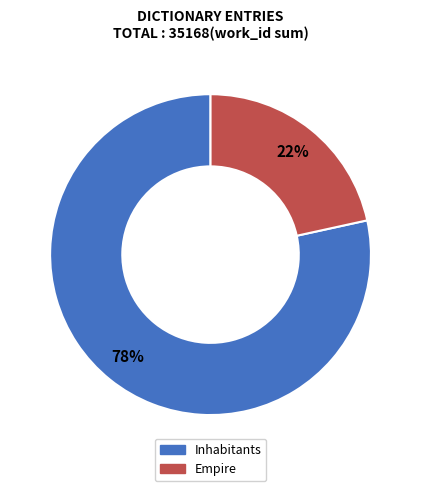

What percentage is the Inhabitants slice, to the nearest percent?

78%